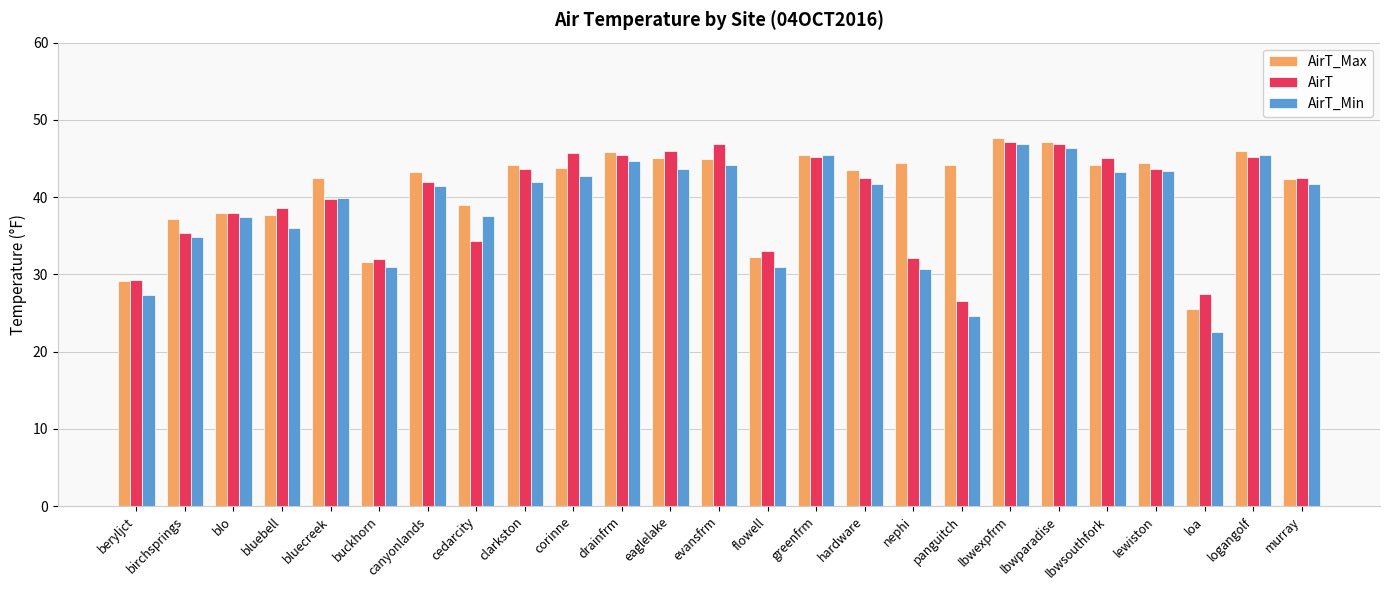

The value of AirT_Max at clarkston is 17.4. True or false?

False